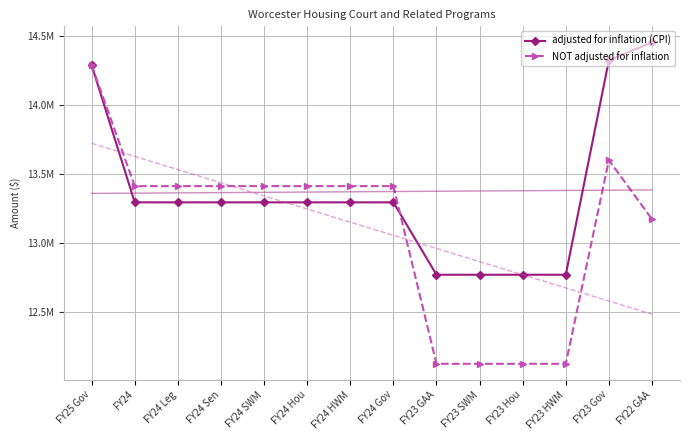

What is the label of the 6th point from the left?

FY24 Hou